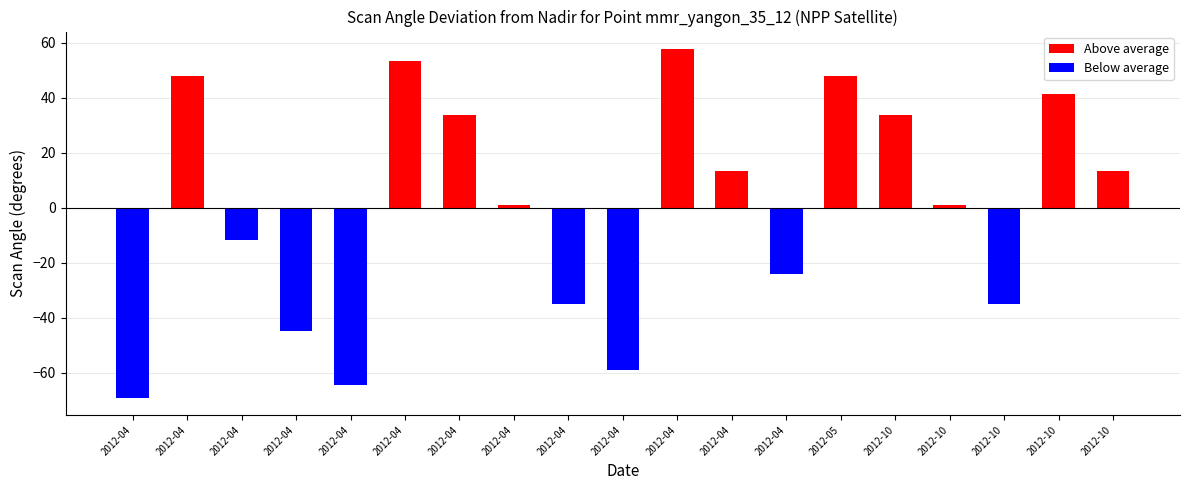

What is the smallest value displayed?

-69.2